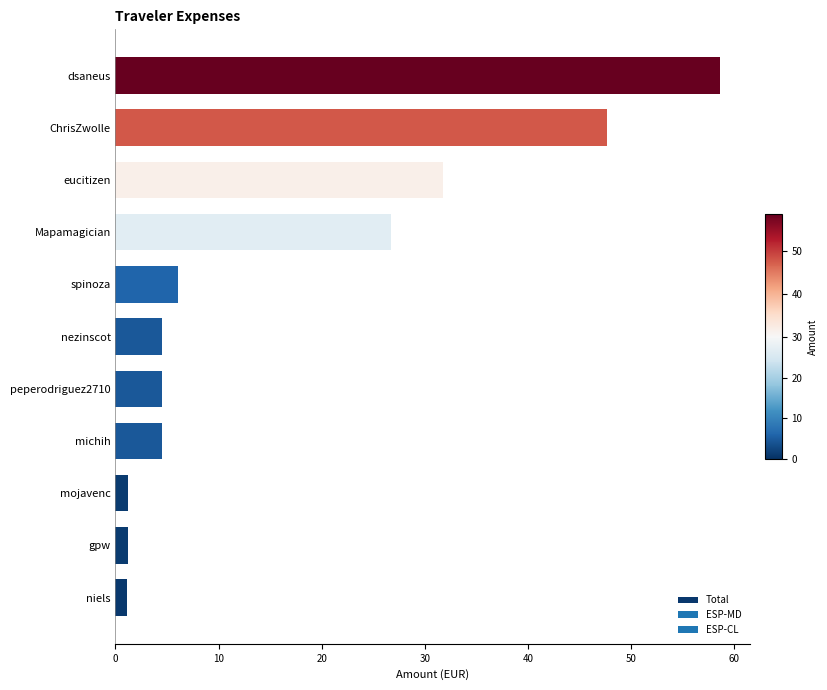

Read the value at spinoza.

6.0